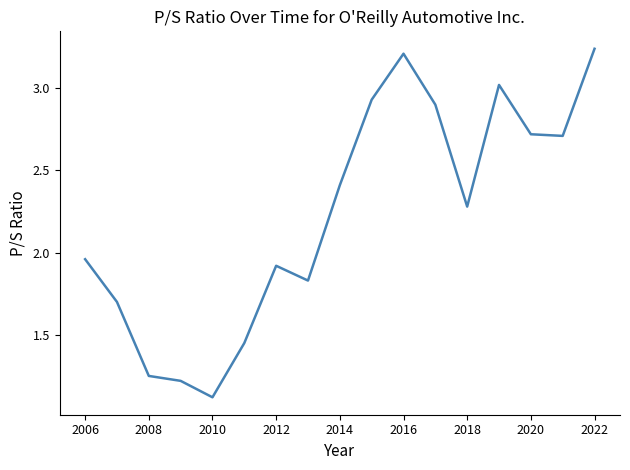

Does the chart display data point markers on the line(s)?

No